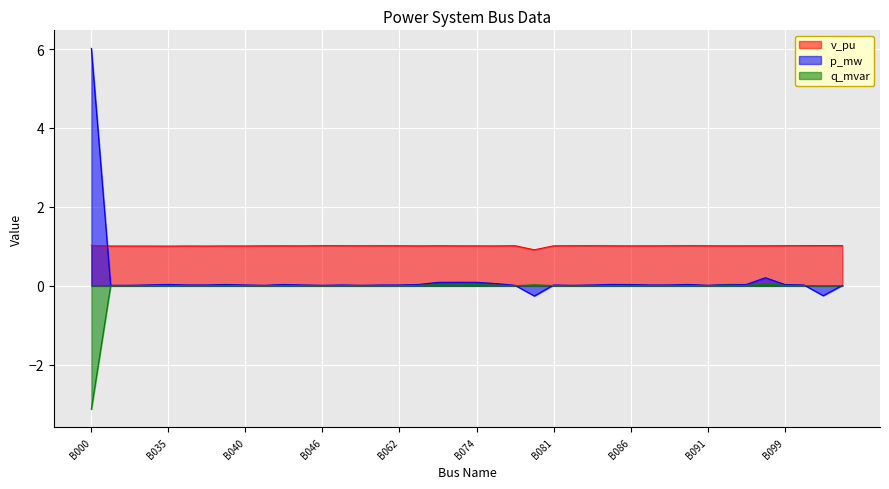

What is the greatest value displayed?

6.0